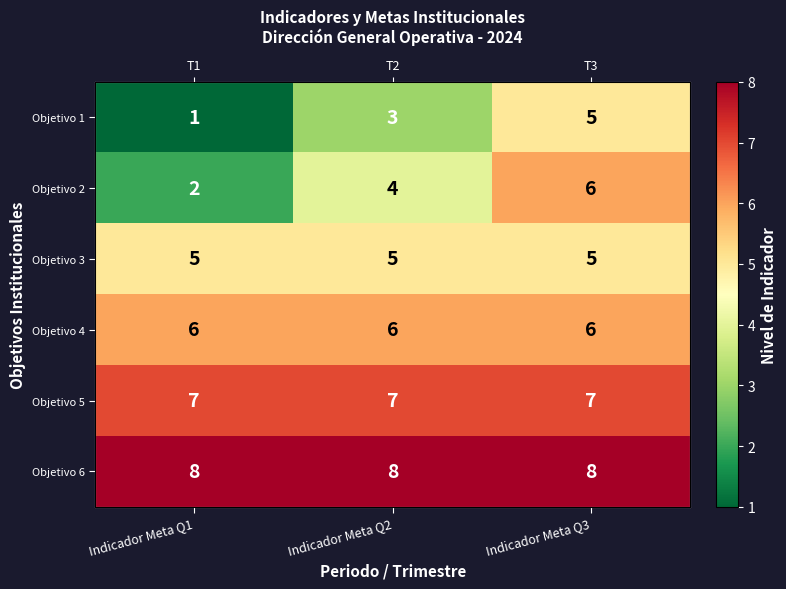

Which label corresponds to the largest value in the chart?

Indicador Meta Q1